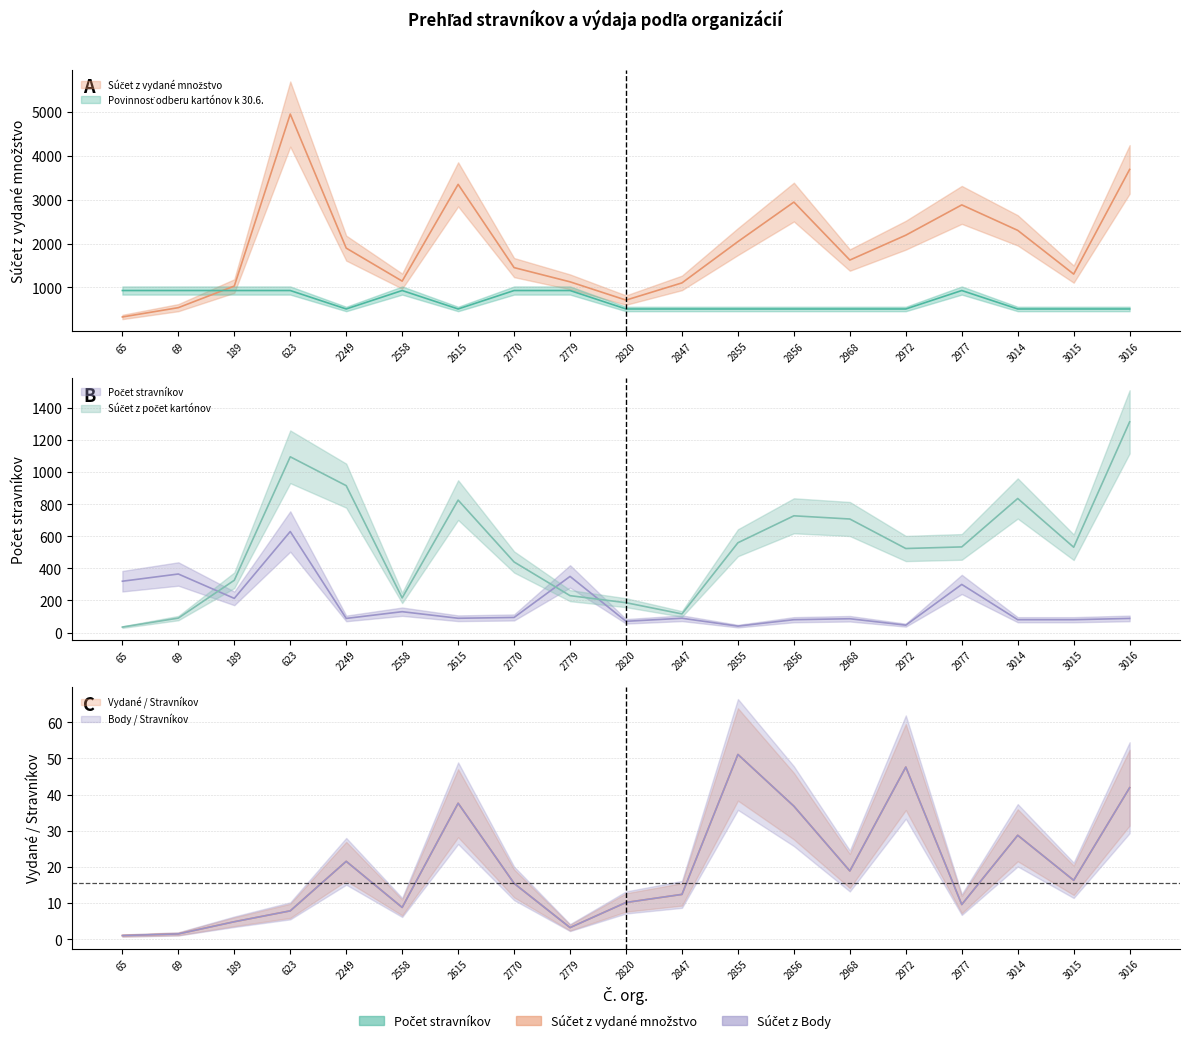

Which has a higher value, 69 or 2770?

69